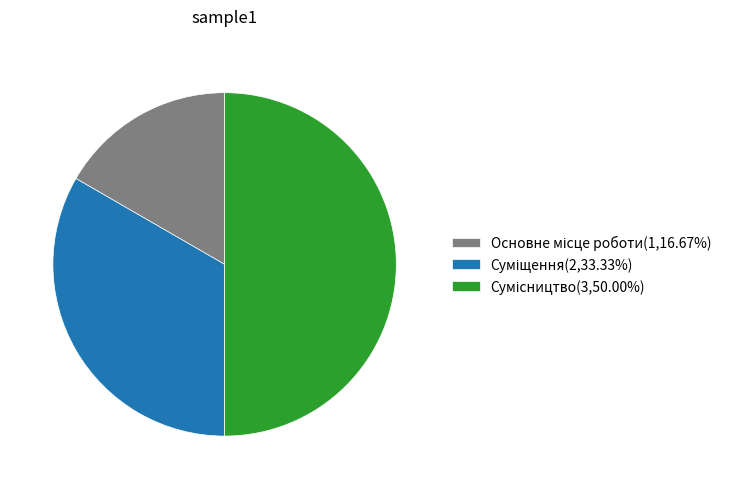

How many slices are in this pie chart?

3